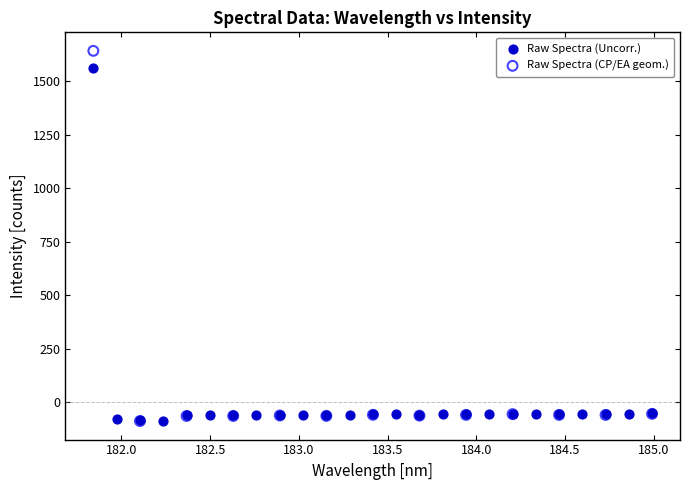

Which series has the largest Y range (max minus min)?

Raw Spectra (CP/EA geom.)